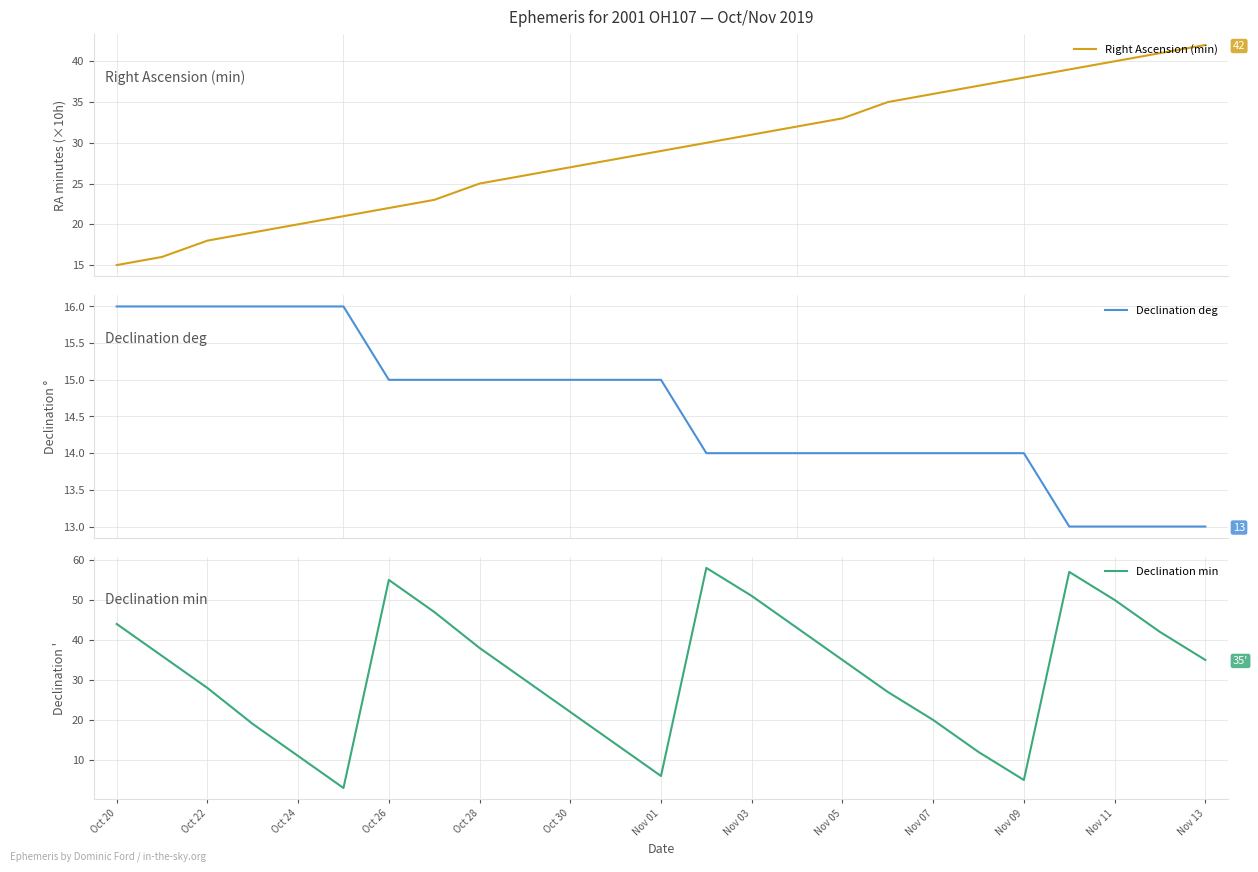

What is the average value of the Declination deg series?

15